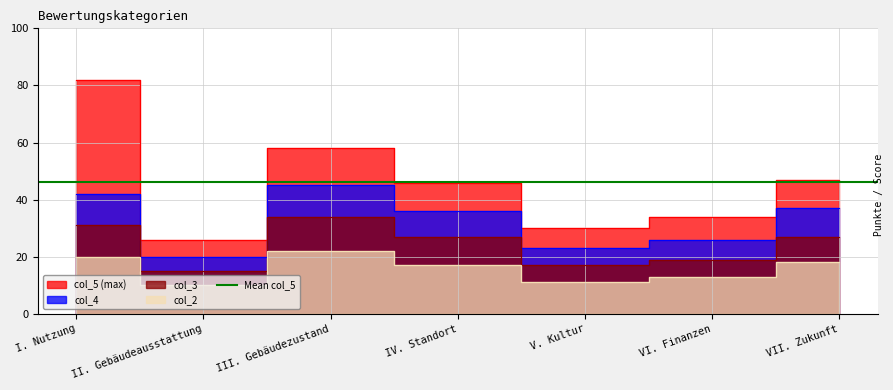

True or false: col_3 has a value of 19 at I. Nutzung.

False